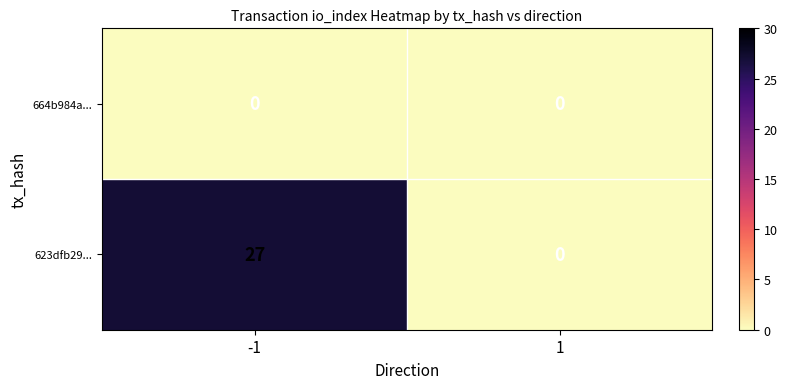

What is the maximum value shown in the chart?

27